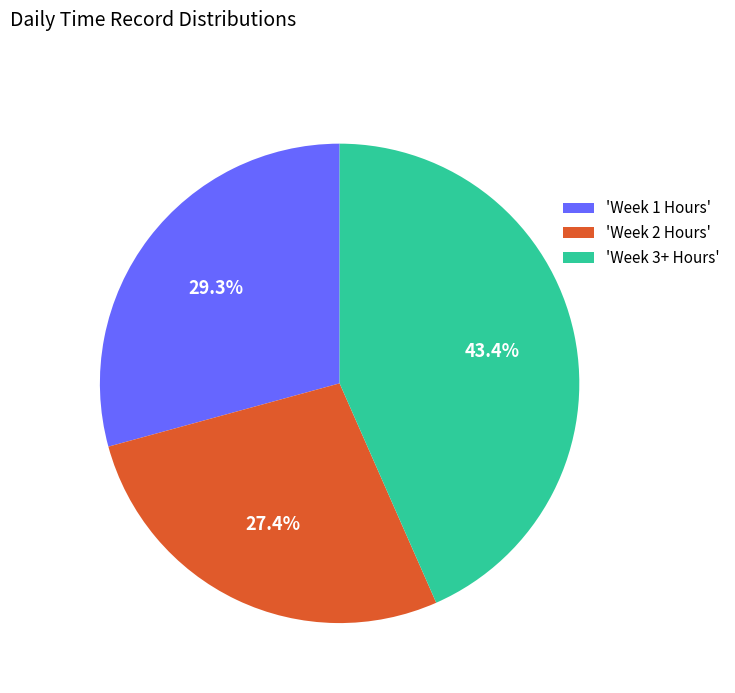

What percentage do 'Week 3+ Hours' and 'Week 1 Hours' together represent?

72.6%